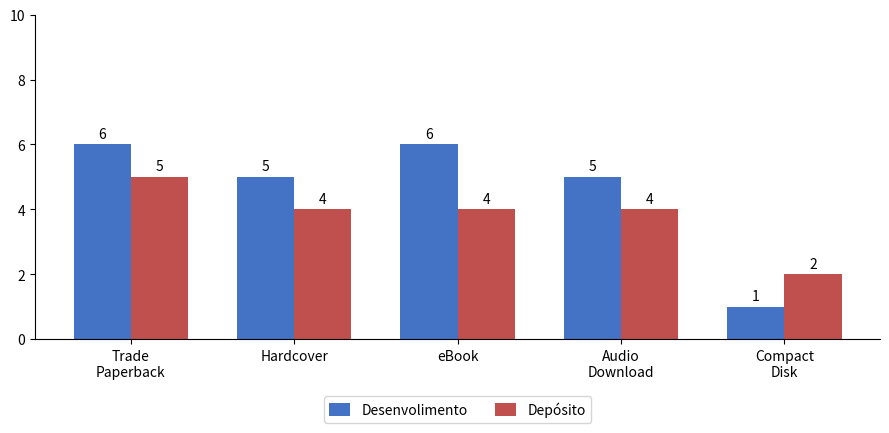

Rank the series by their maximum value, from highest to lowest.

Desenvolimento, Depósito